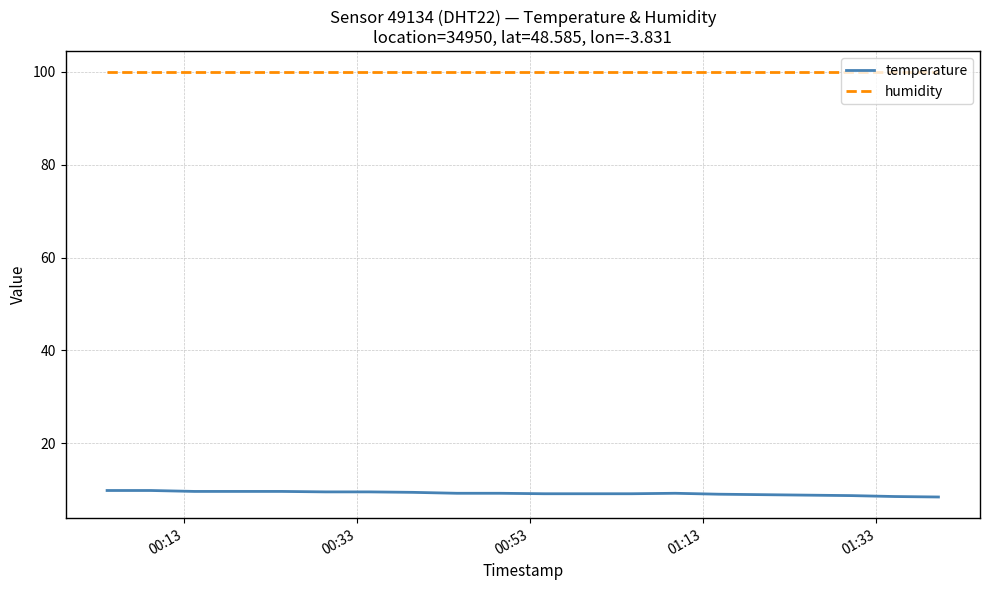

What is the difference between the maximum and second lowest values in the temperature series?

1.3